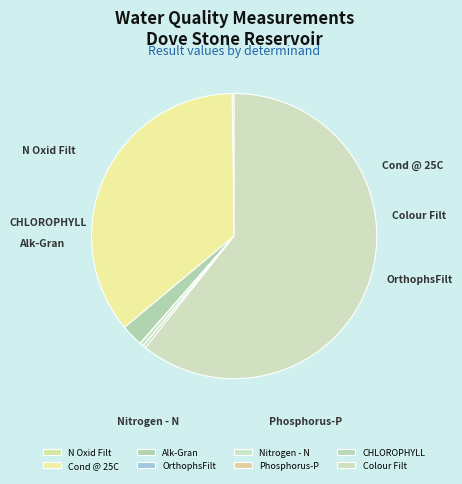

What percentage do Alk-Gran and Nitrogen - N together represent?

2.9%